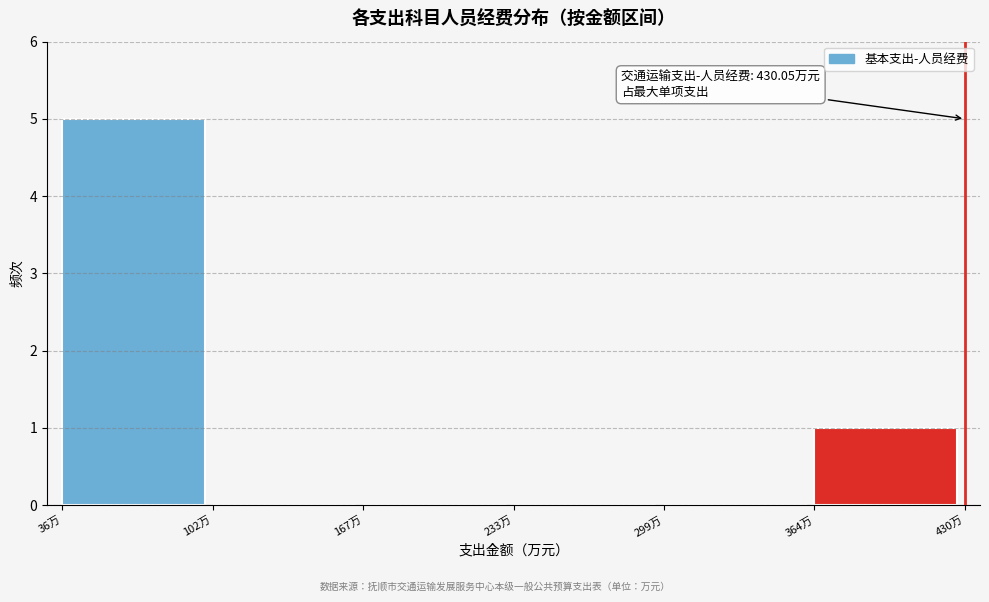

Over which range of the x-axis is the bar tallest?

40 to 100